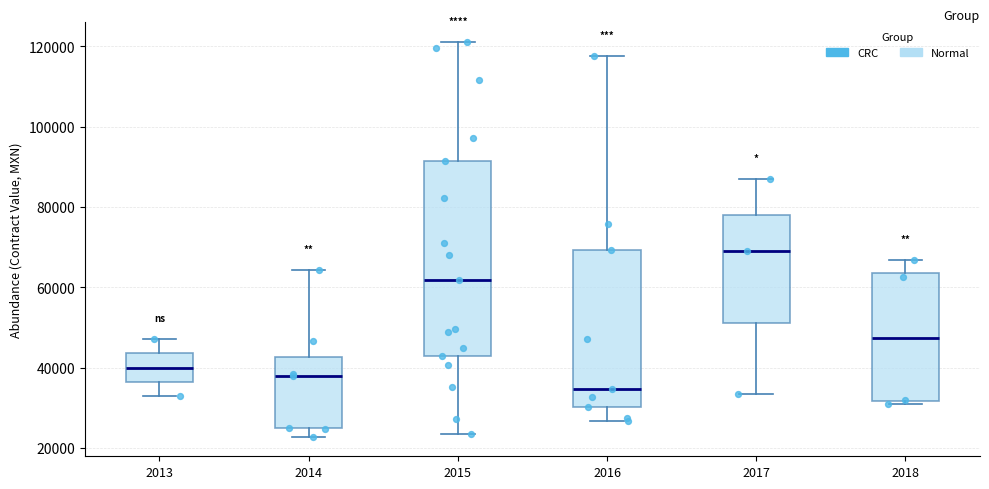

Reading left to right, transcribe this box plot: for each box, give where its median line is, the range the box spans, and where its two whiskers end, as read against the y-axis. The values are not printed on the chart, so give them approximately, as read against the axis.

2013: median 40000, box 36000 to 44000, whiskers 32000 to 48000
2014: median 38000, box 24000 to 42000, whiskers 22000 to 64000
2015: median 62000, box 42000 to 92000, whiskers 24000 to 122000
2016: median 34000, box 30000 to 70000, whiskers 26000 to 118000
2017: median 70000, box 52000 to 78000, whiskers 34000 to 86000
2018: median 48000, box 32000 to 64000, whiskers 30000 to 66000